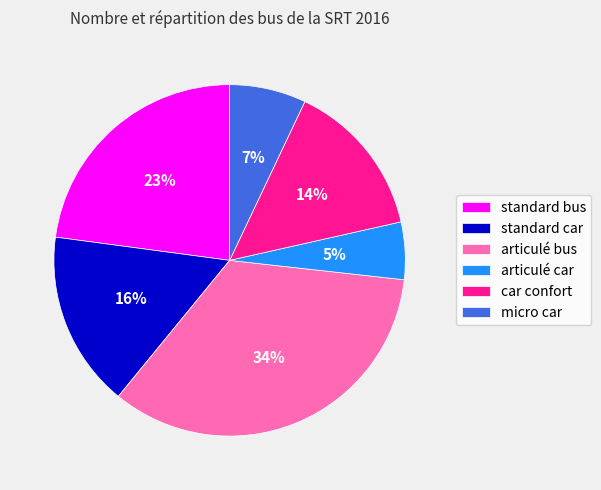

To the nearest percent, what percentage of the pie is micro car?

7%